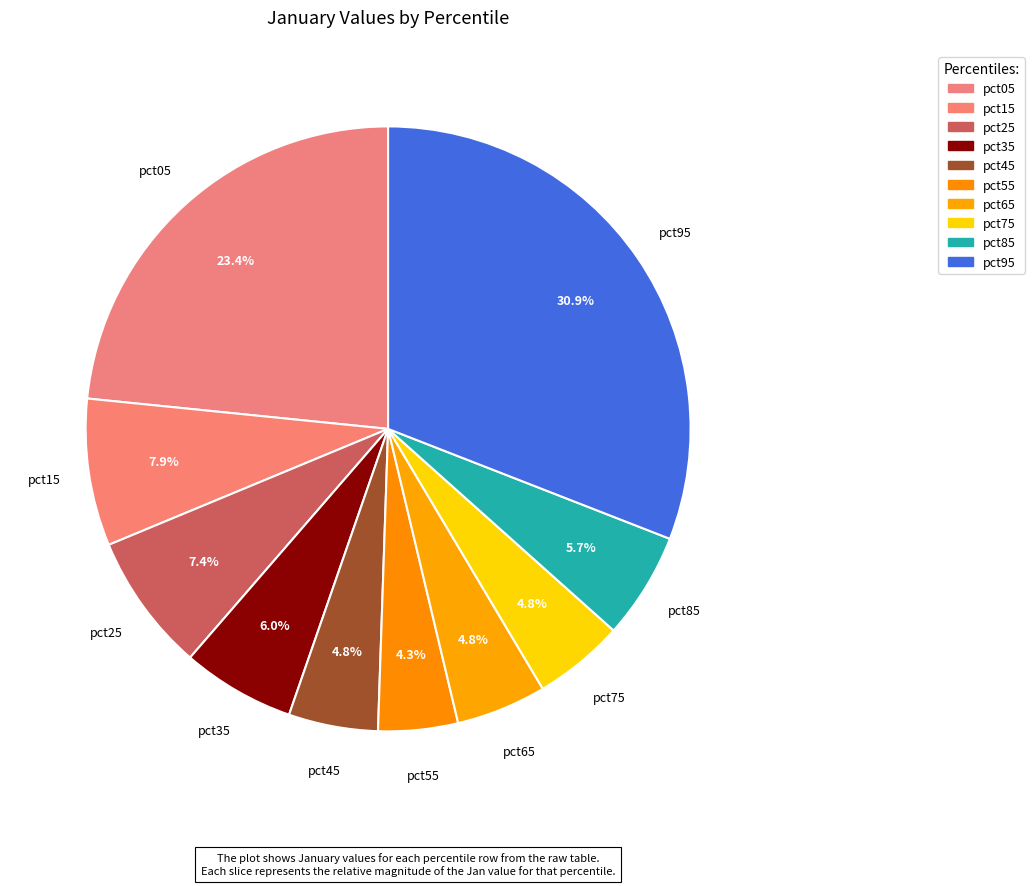

How many segments does this pie chart have?

10